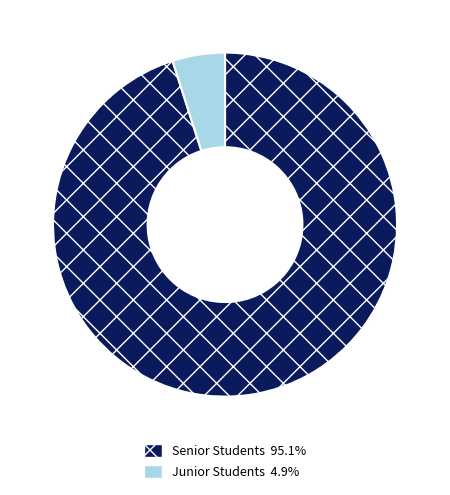

Is Junior Students 4.9% the majority of the pie?

No